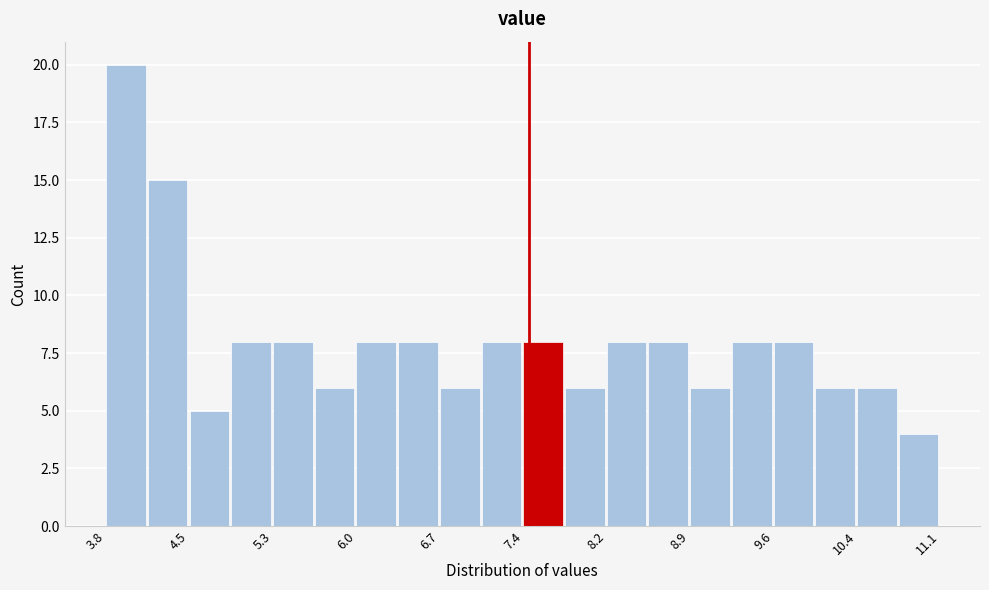

Around what value on the x-axis is the tallest bar? Give the approximate position of its centre, as read against the axis.

4.0